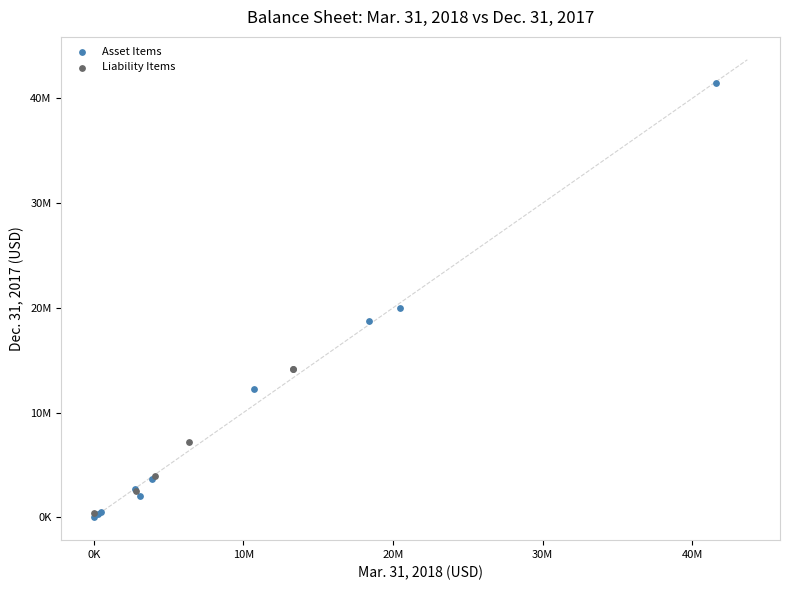

Which series has the widest spread of Y values?

Asset Items